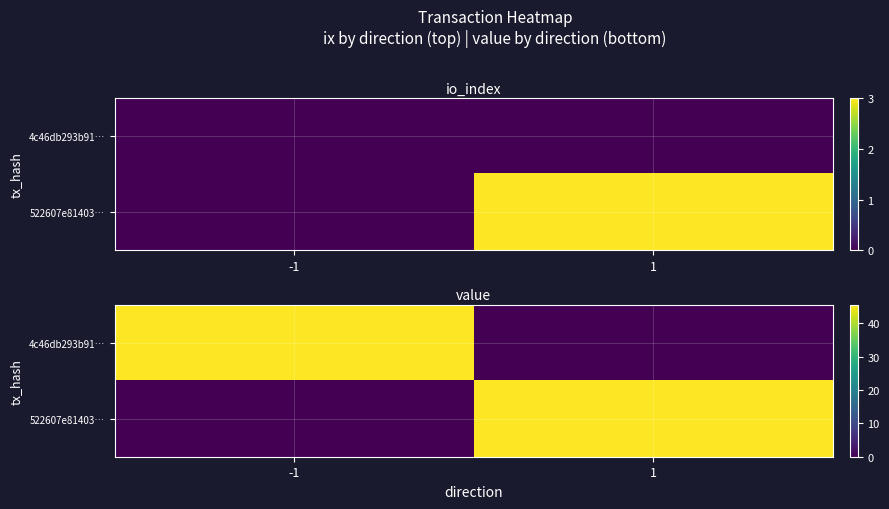

Which series has the largest range (max minus min)?

4c46db293b91…